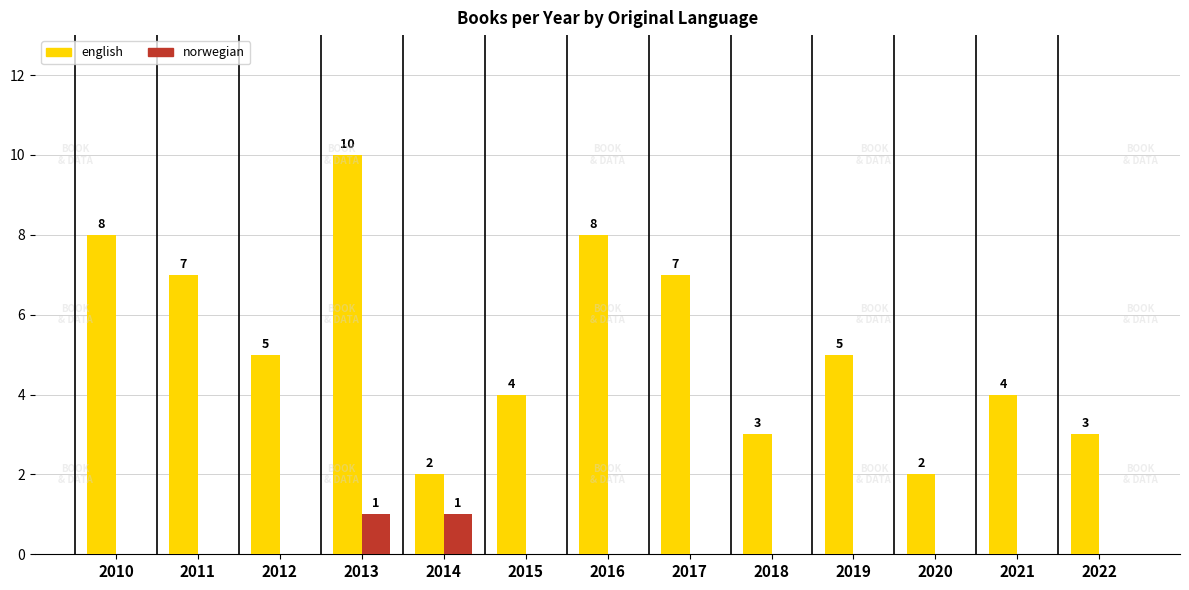

Which series has the largest range (max minus min)?

english